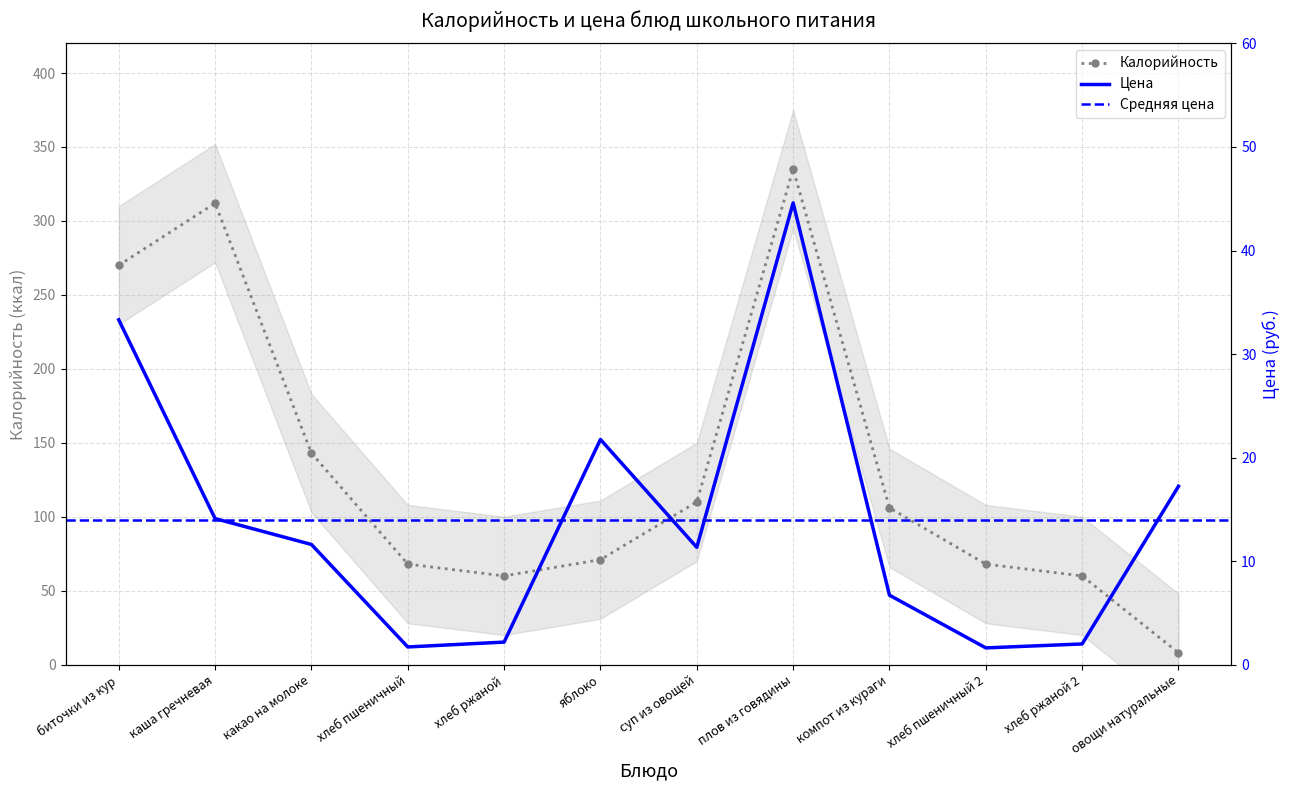

List the series in order of their overall mean, highest first.

Калорийность, Цена